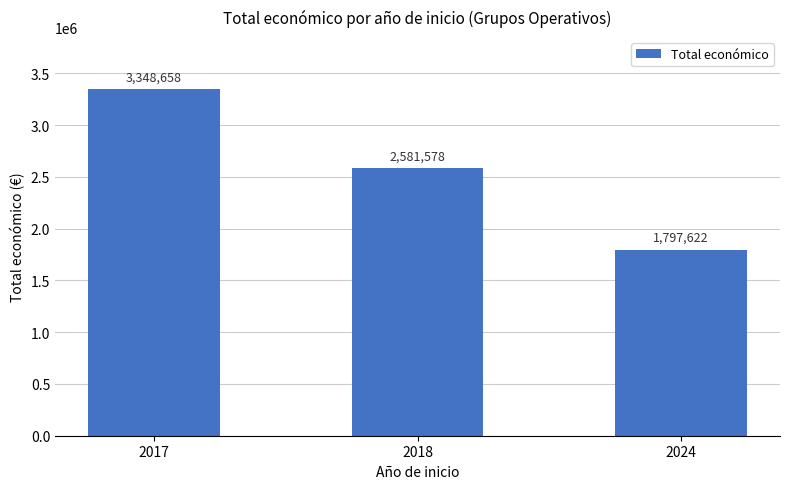

Which has a higher value, 2018 or 2024?

2018